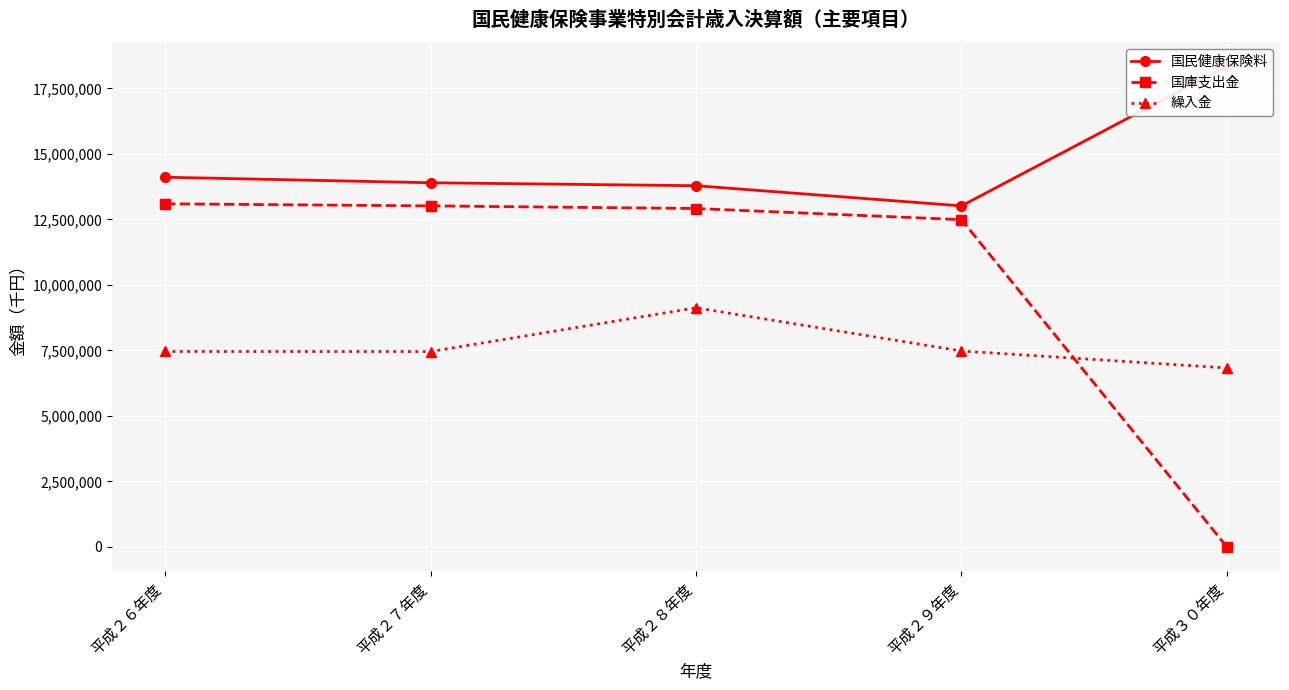

What are all the series names shown in the legend?

国民健康保険料, 国庫支出金, 繰入金